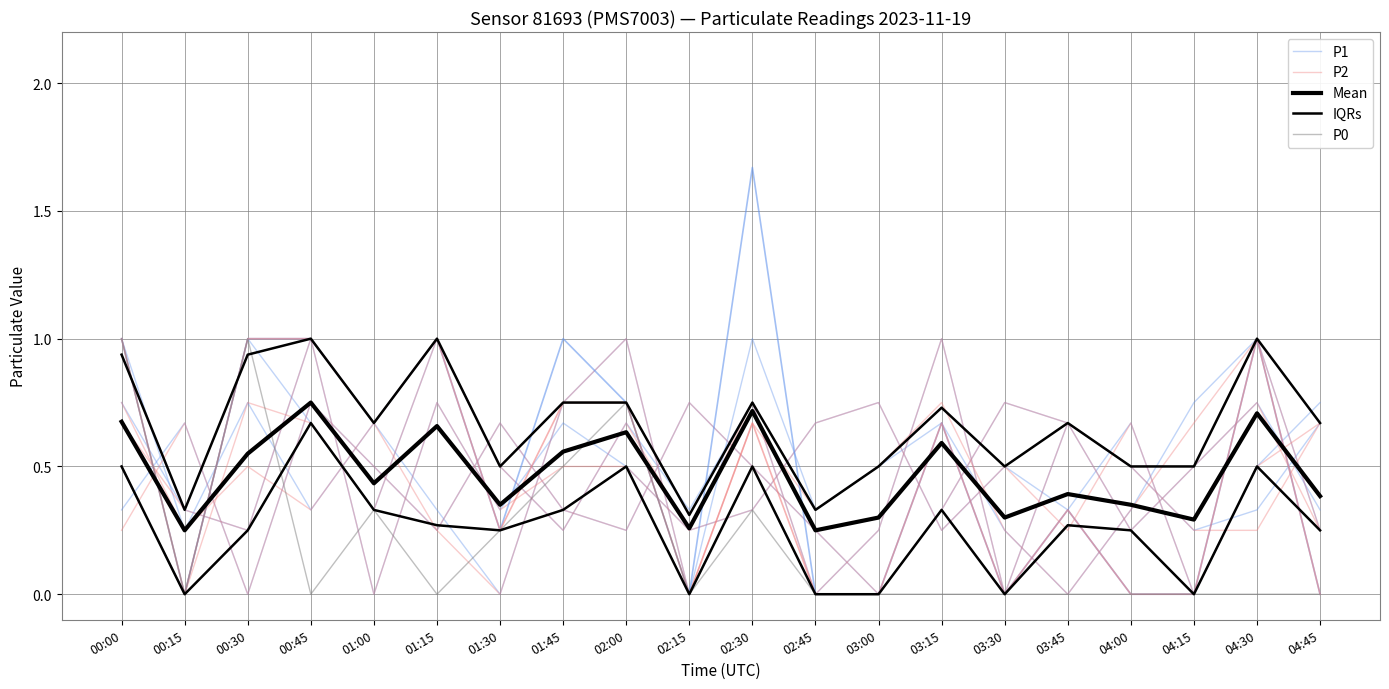

At which category does Mean reach its first local valley?

00:15